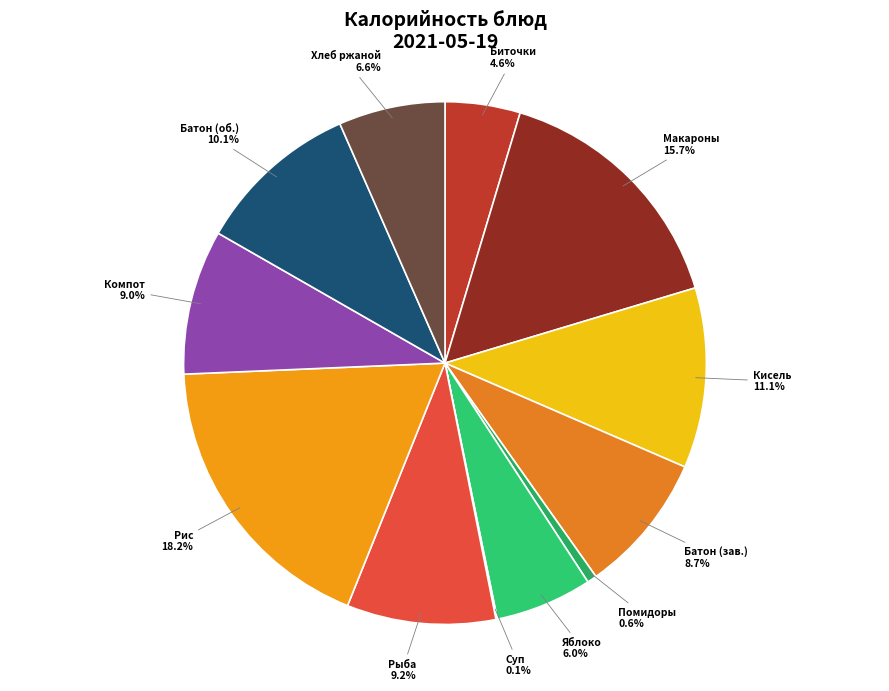

To the nearest percent, what is the average slice percentage?

8%